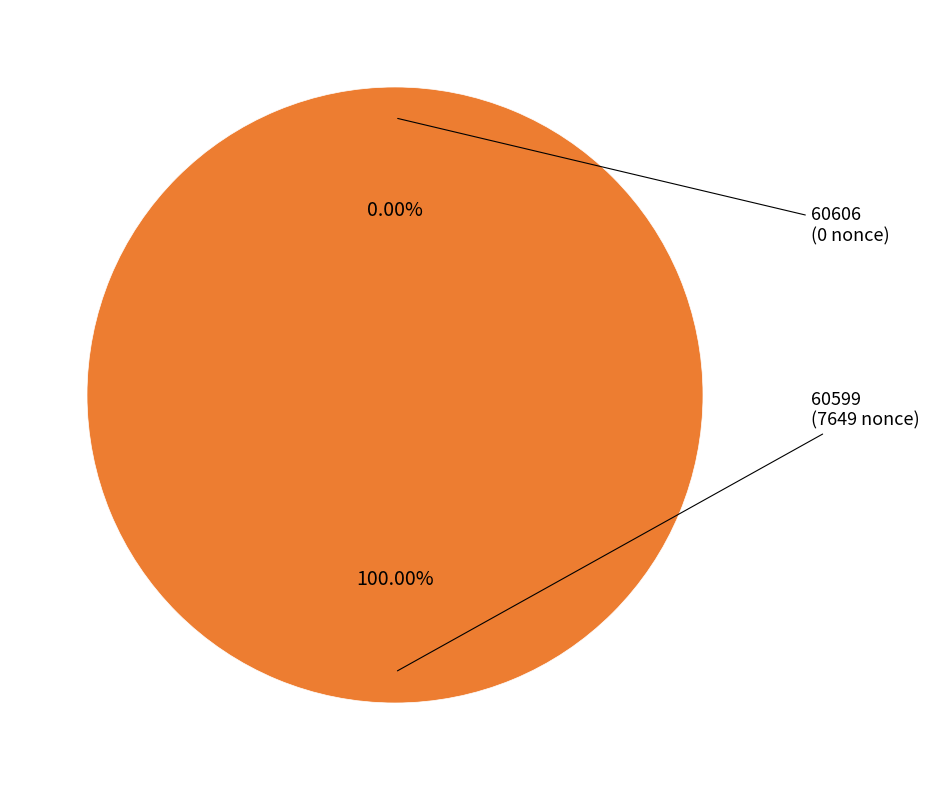

Which slice represents more than half of the pie?

60599